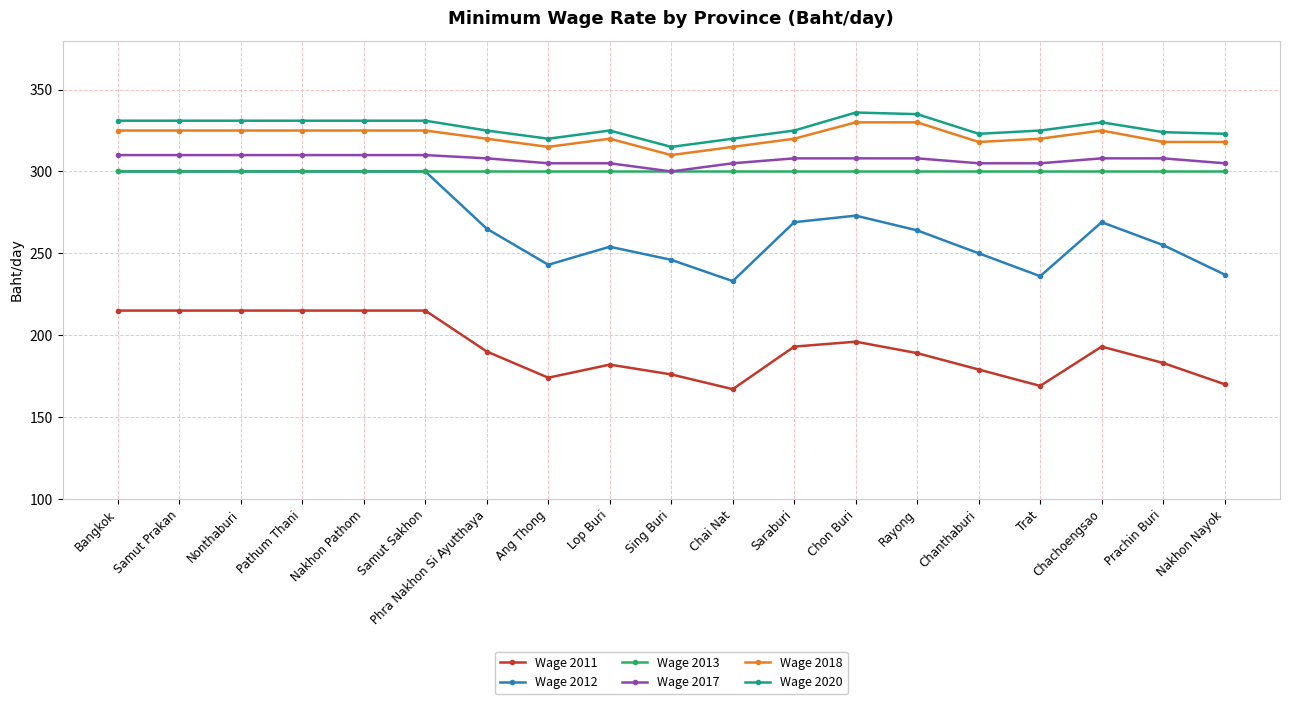

In Wage 2020, how many points are lower than both neighbors (excluding endpoints)?

3